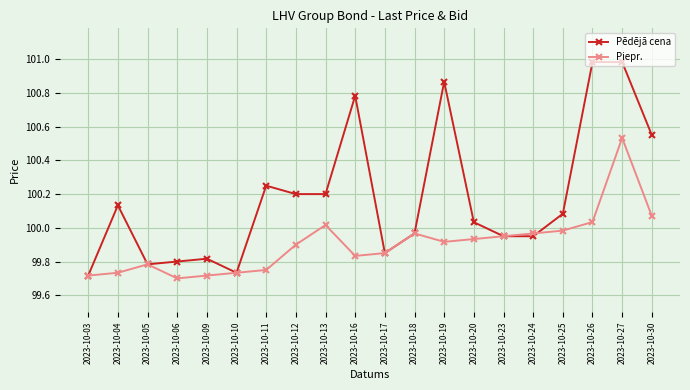

True or false: Piepr. has a value of 99.9 at 2023-10-20.

True